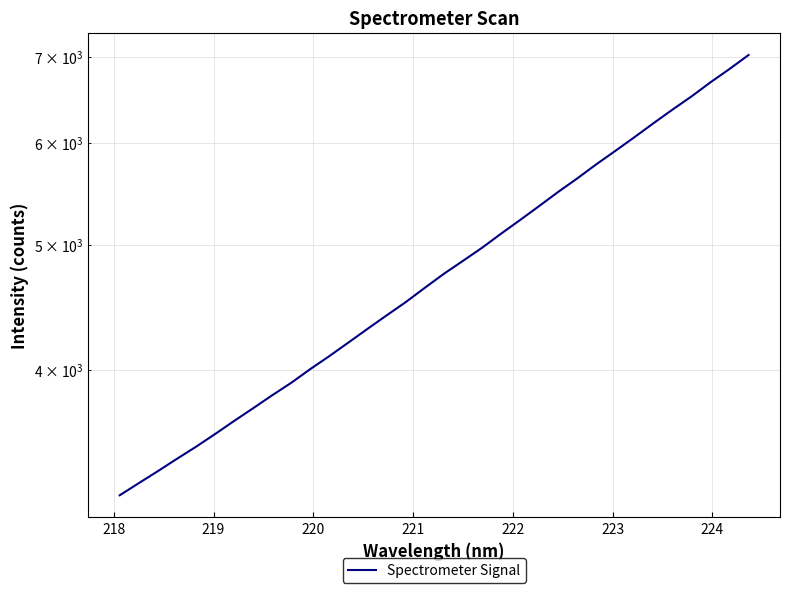

What is the value of the 8th point from the left?

3738.2